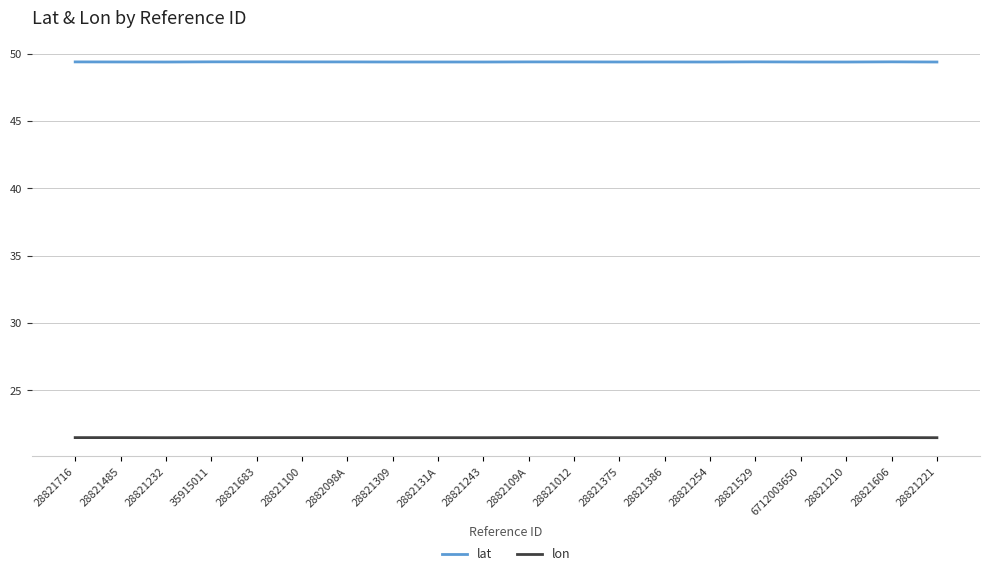

What is the sum of the lat values at 28821375 and 6712003650?

98.8